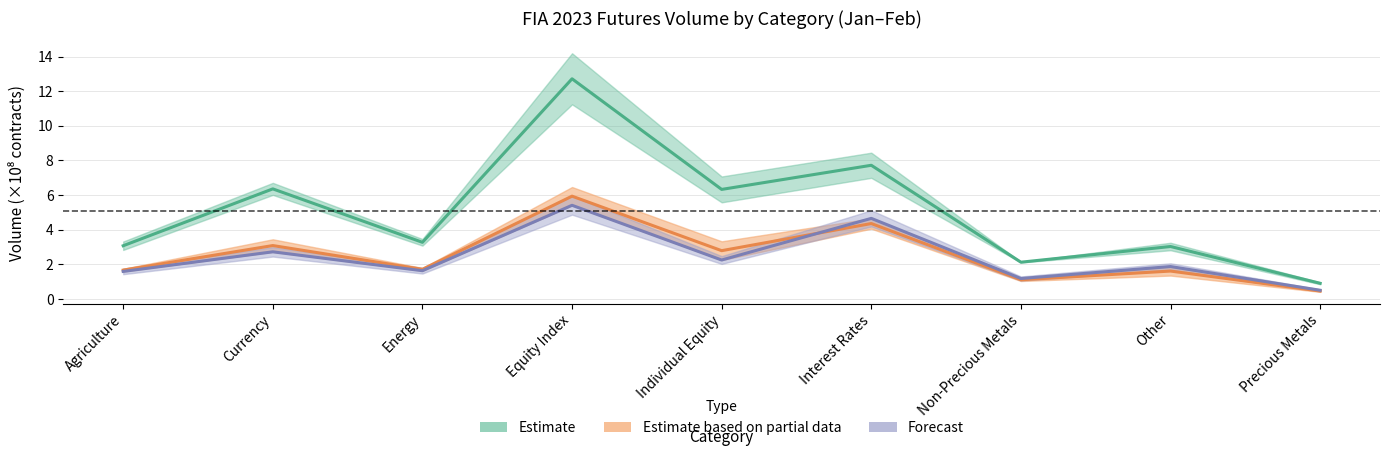

Does the chart have visible grid lines?

Yes